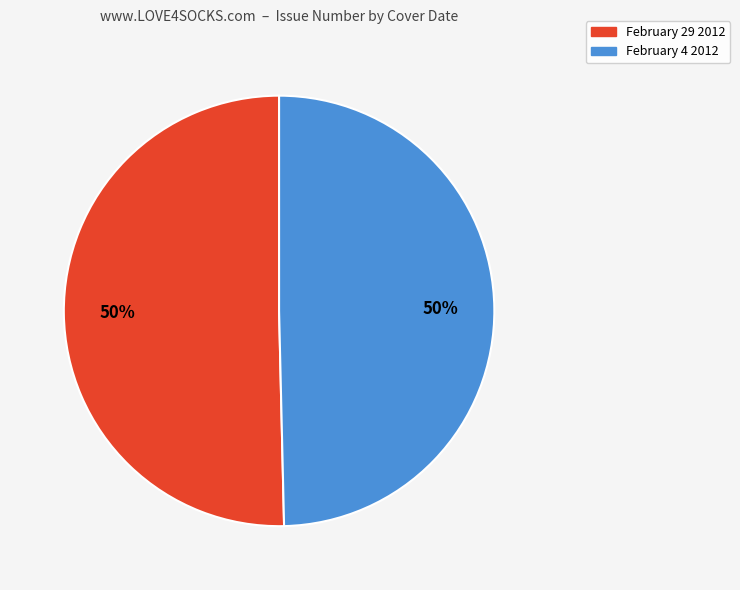

Do February 4 2012 and February 29 2012 together represent more than half of the pie?

Yes